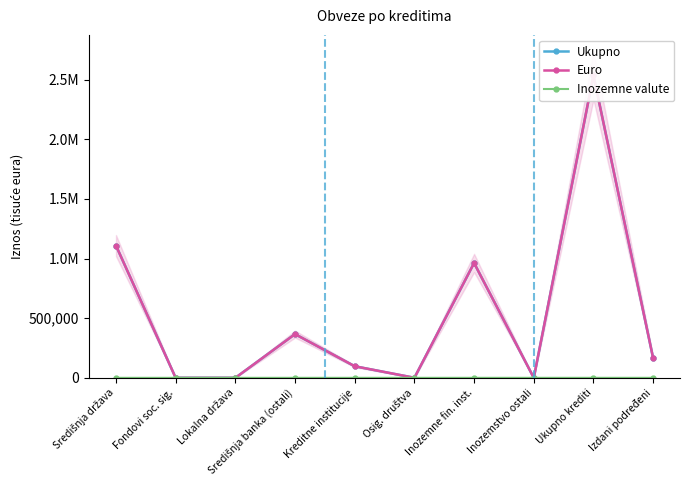

True or false: Ukupno and Euro intersect in this chart.

False